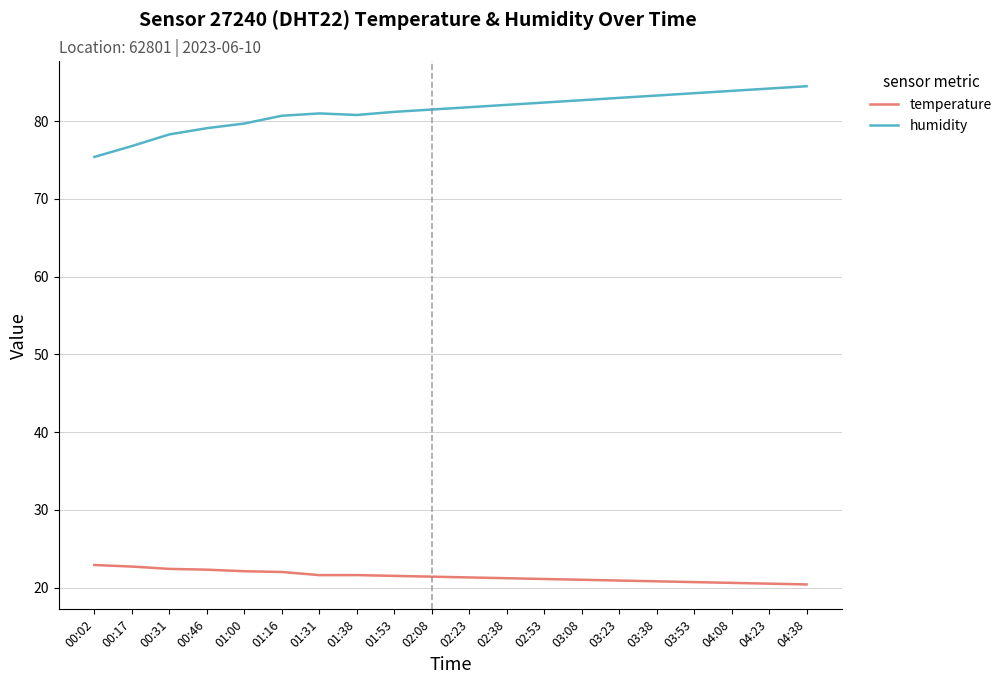

True or false: temperature and humidity cross at least once.

False